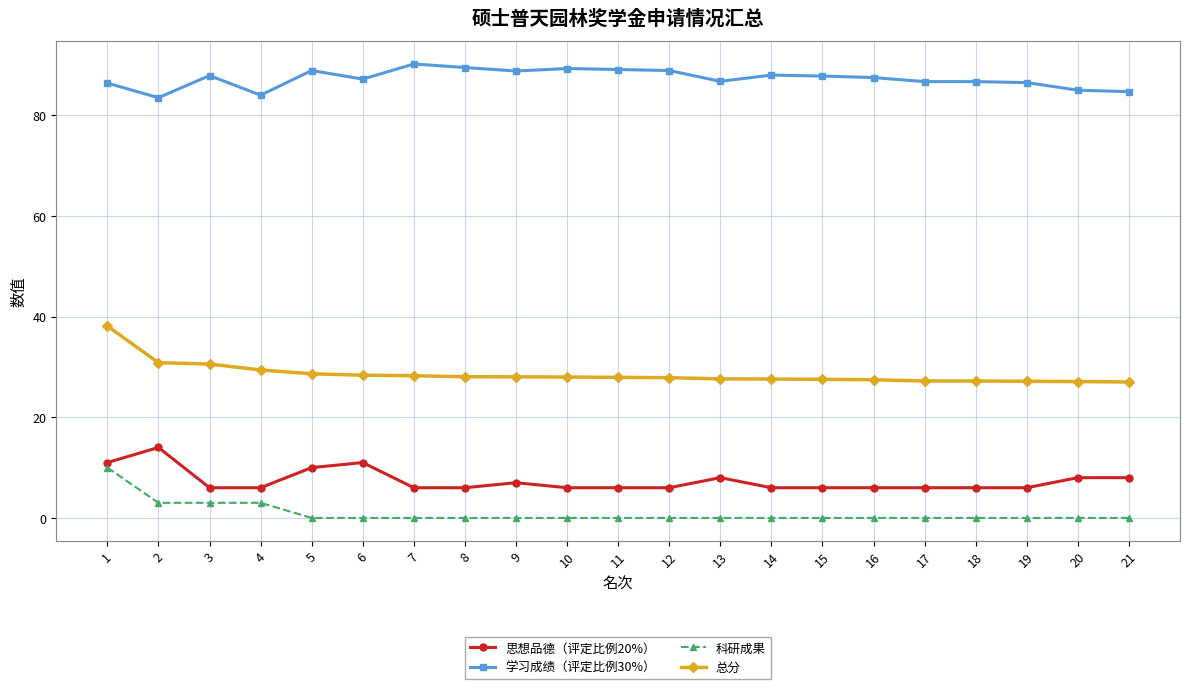

True or false: 科研成果 and 思想品德（评定比例20%） cross at least once.

False